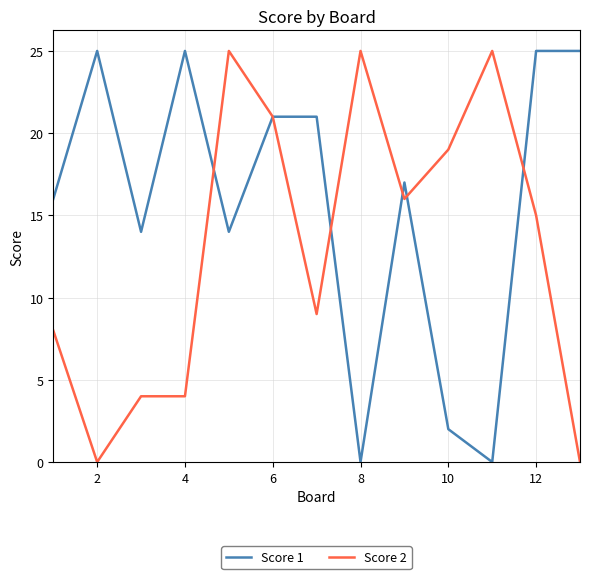

What is the maximum value shown in the chart?

25